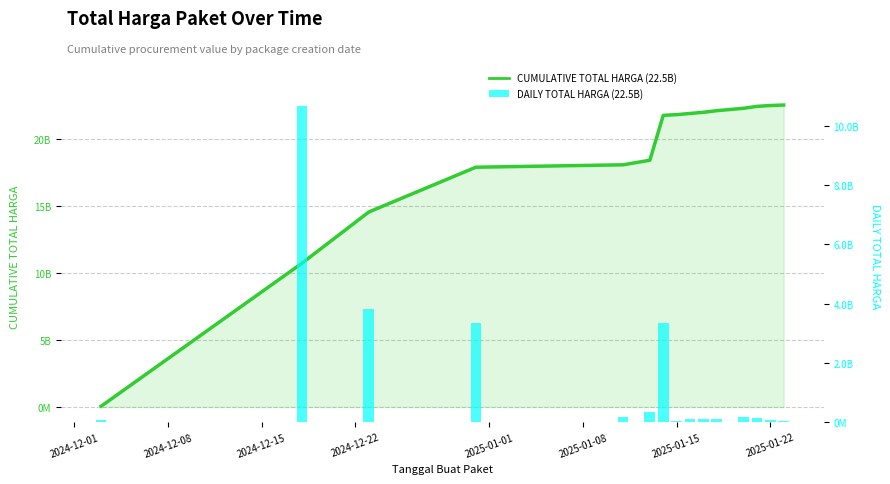

The value of DAILY TOTAL HARGA at 2025-01-22 is 116571700. True or false?

False